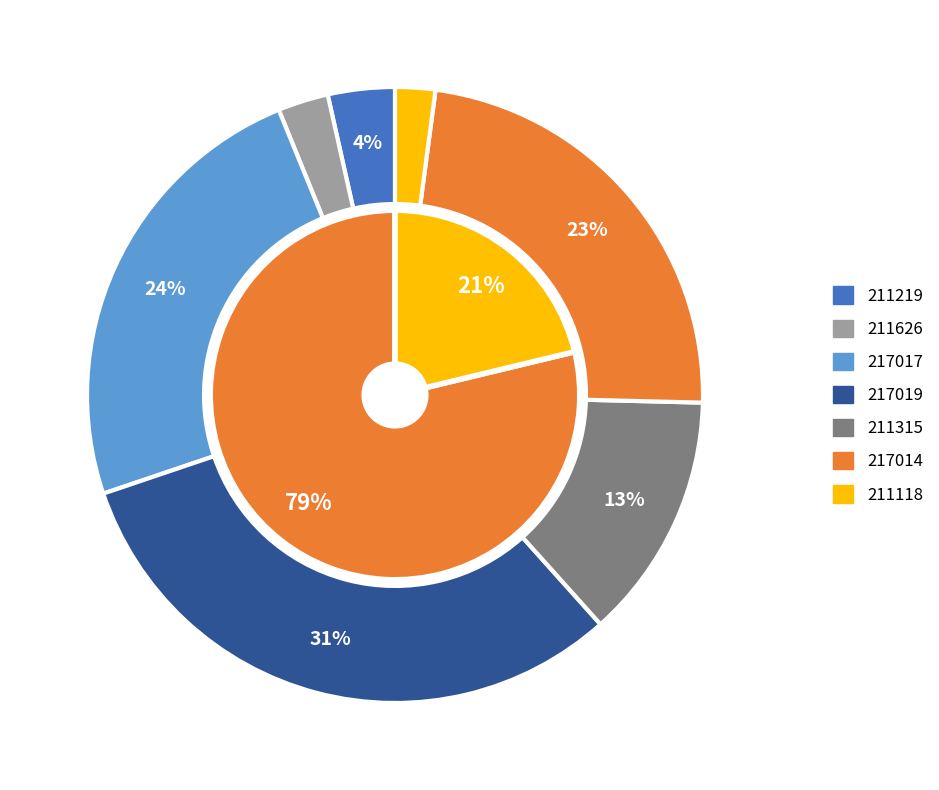

Rank the categories by value from highest to lowest.

217019, 217017, 217014, 211315, 211219, 211626, 211118